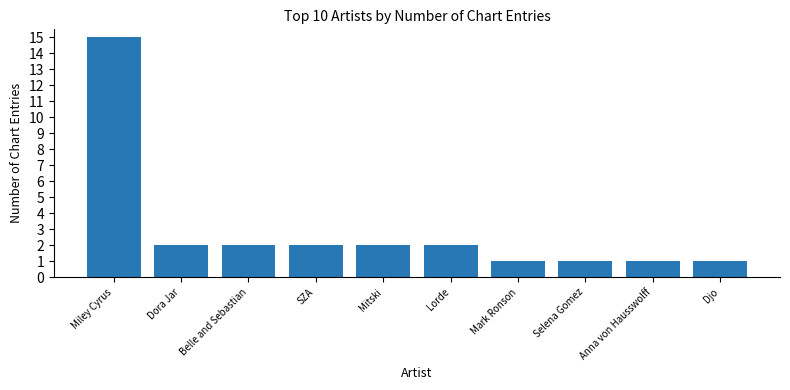

Count the number of categories in the chart.

10